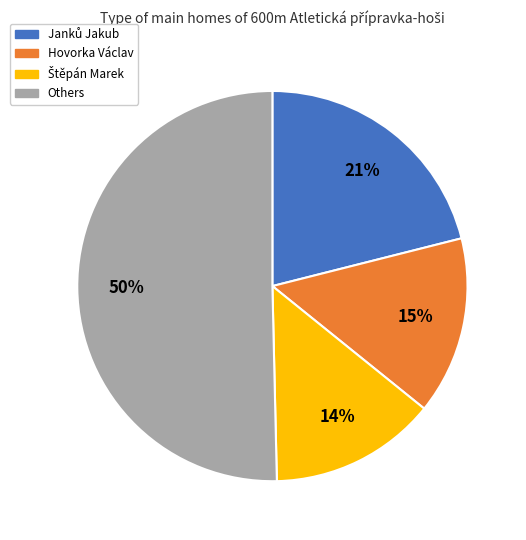

Which category has the biggest portion of the pie?

Others